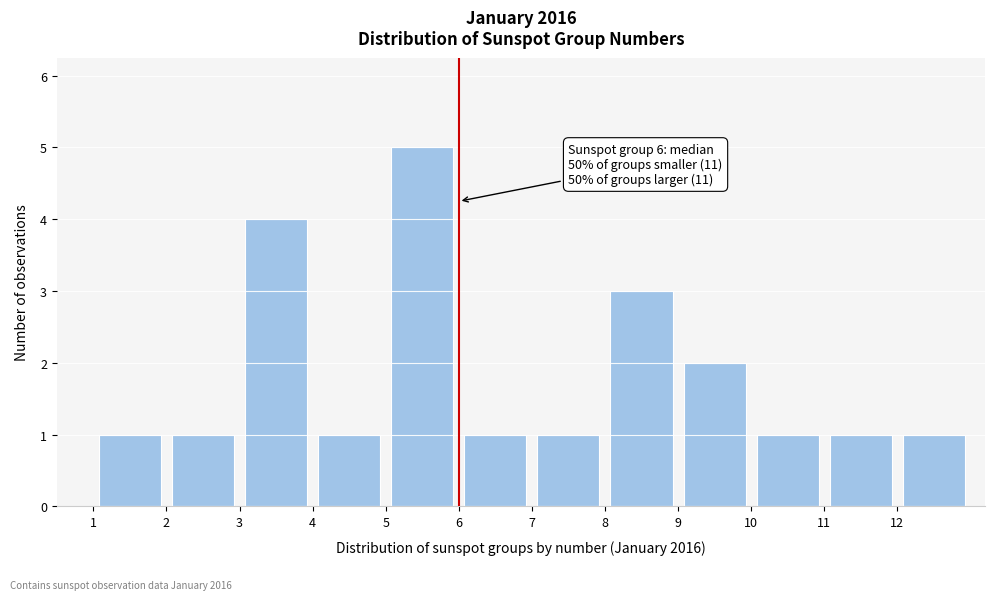

Over which range of the x-axis is the bar tallest?

5 to 6